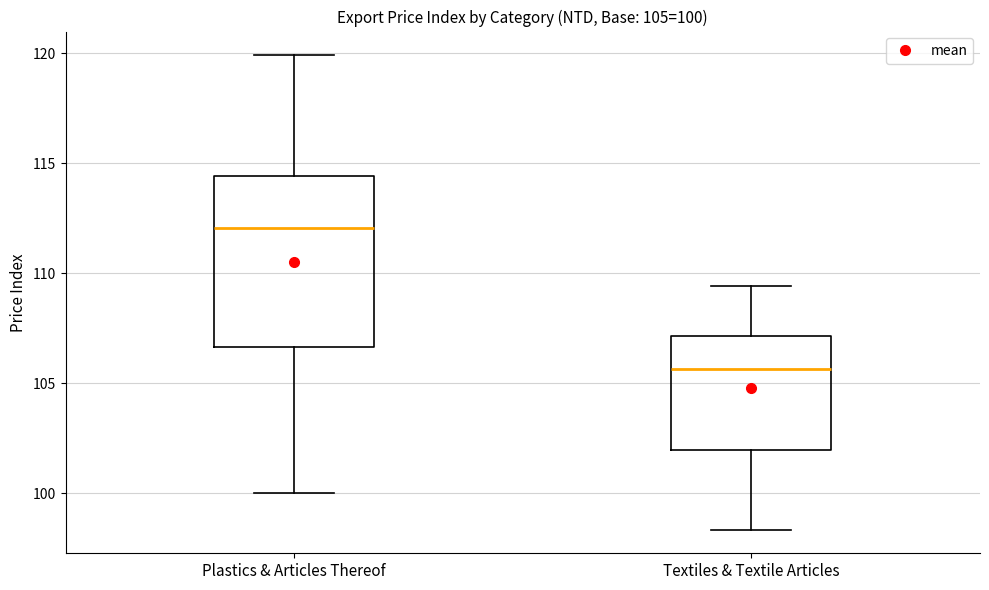

Which box has the lowest median line?

Textiles & Textile Articles